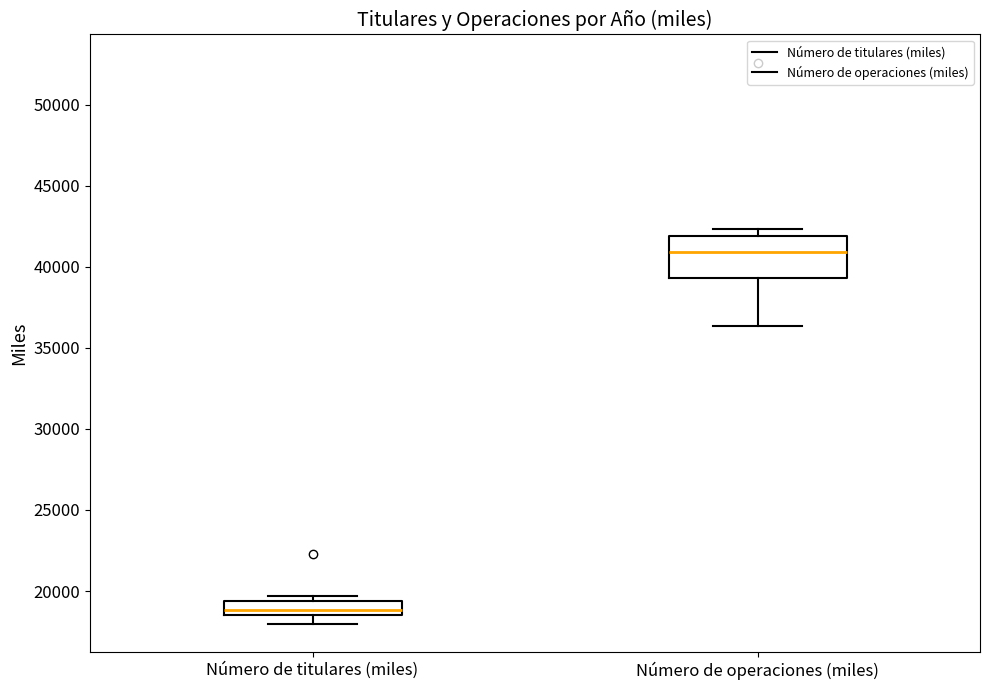

Reading left to right, read every box against the y-axis: the position of its median line, the range the box covers, and the ends of its whiskers. The values are not printed on the chart, so give them approximately, as read against the axis.

Número de titulares (miles): median 19000, box 18500 to 19500, whiskers 18000 to 19500 (just above the box's upper edge)
Número de operaciones (miles): median 41000, box 39500 to 42000, whiskers 36500 to 42500